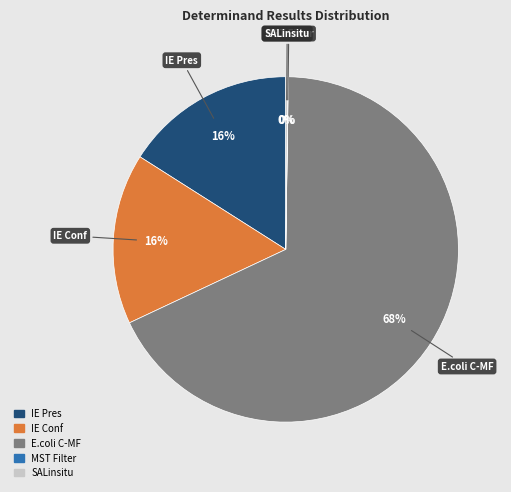

To the nearest percent, what is the difference between the largest and smallest slice percentages?

68%